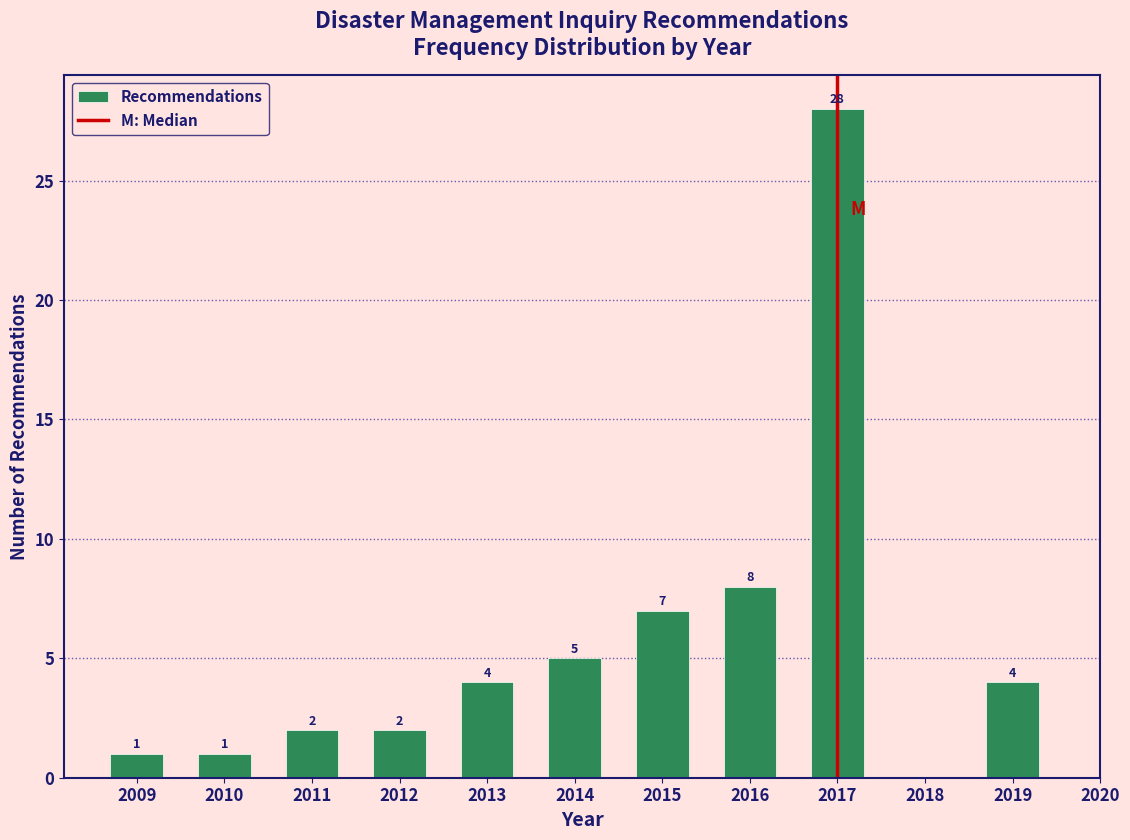

Reading left to right, list all the values displayed in this chart.

2009=1	2010=1	2011=2	2012=2	2013=4	2014=5	2015=7	2016=8	2017=28	2018=0	2019=4